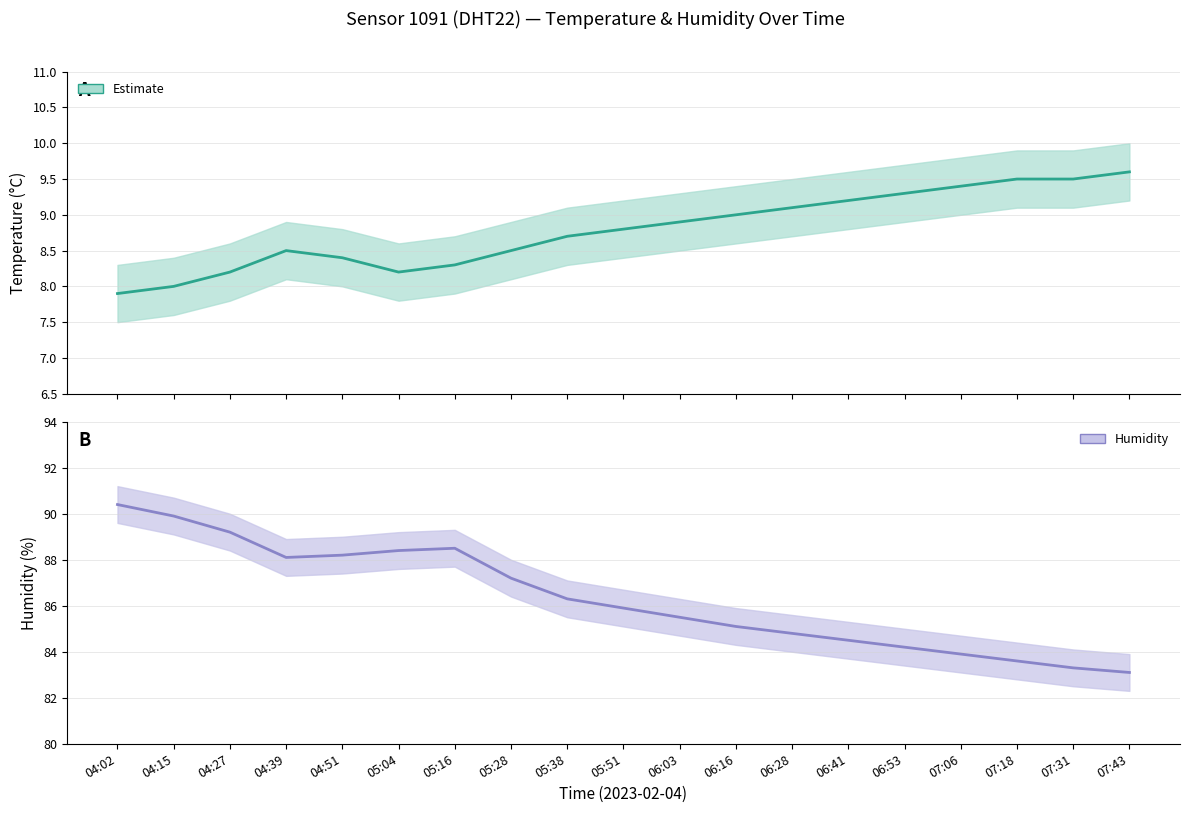

List the series in order of their overall mean, highest first.

humidity, temperature